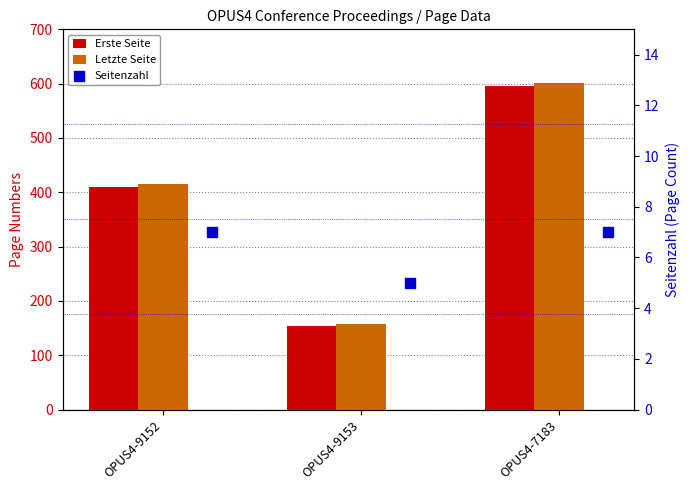

At which category is the sum across all series the highest?

OPUS4-7183